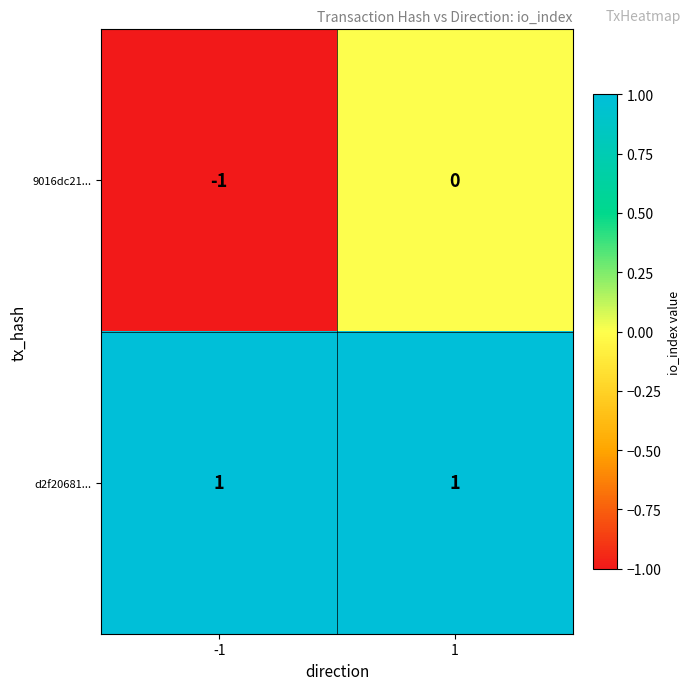

Reading left to right, transcribe all the data shown in this chart.

9016dc21...: -1	0
d2f20681...: 1	1